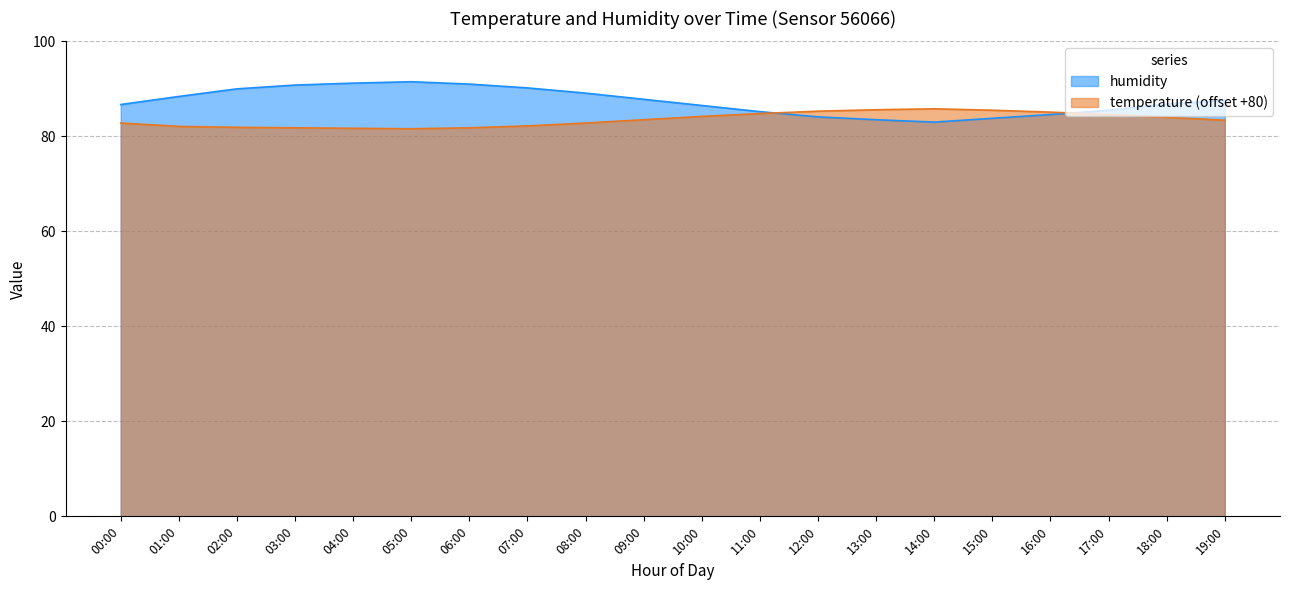

What is the total value across all series at 19:00?

171.0